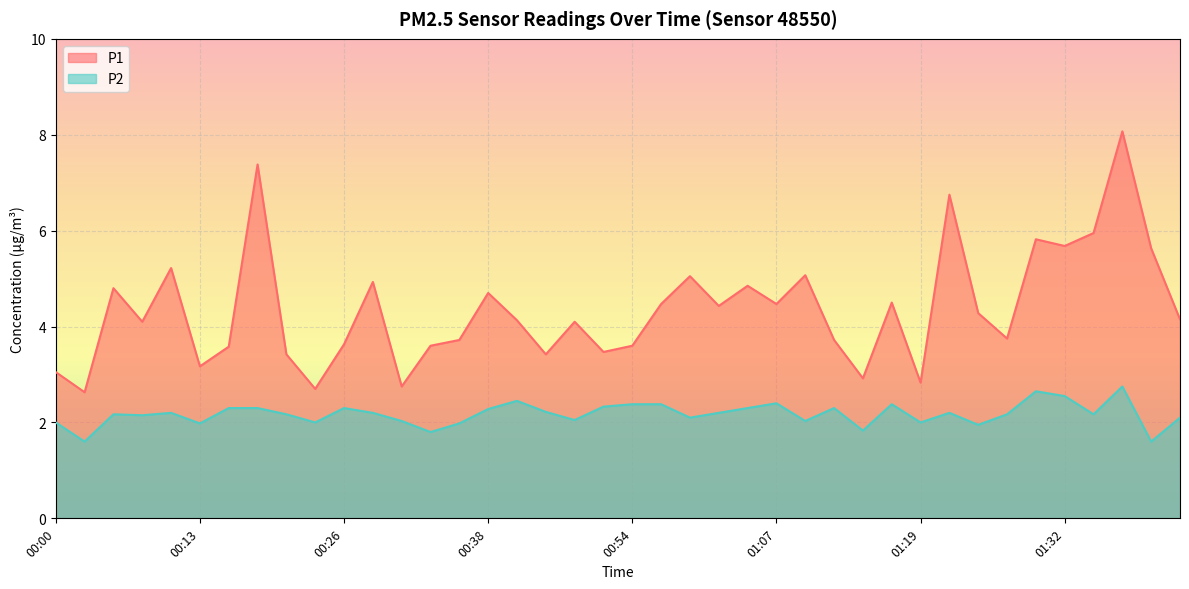

Reading right to left, what are all the values shown in this chart?

P1: 4.2	5.6	8.1	6.0	5.7	5.8	3.8	4.3	6.8	2.8	4.5	2.9	3.7	5.1	4.5	4.8	4.4	5.0	4.5	3.6	3.5	4.1	3.4	4.1	4.7	3.7	3.6	2.8	4.9	3.6	2.7	3.4	7.4	3.6	3.2	5.2	4.1	4.8	2.6	3.0
P2: 2.1	1.6	2.8	2.2	2.5	2.6	2.2	1.9	2.2	2.0	2.4	1.8	2.3	2.0	2.4	2.3	2.2	2.1	2.4	2.4	2.3	2.0	2.2	2.5	2.3	2.0	1.8	2.0	2.2	2.3	2.0	2.2	2.3	2.3	2.0	2.2	2.1	2.2	1.6	2.0